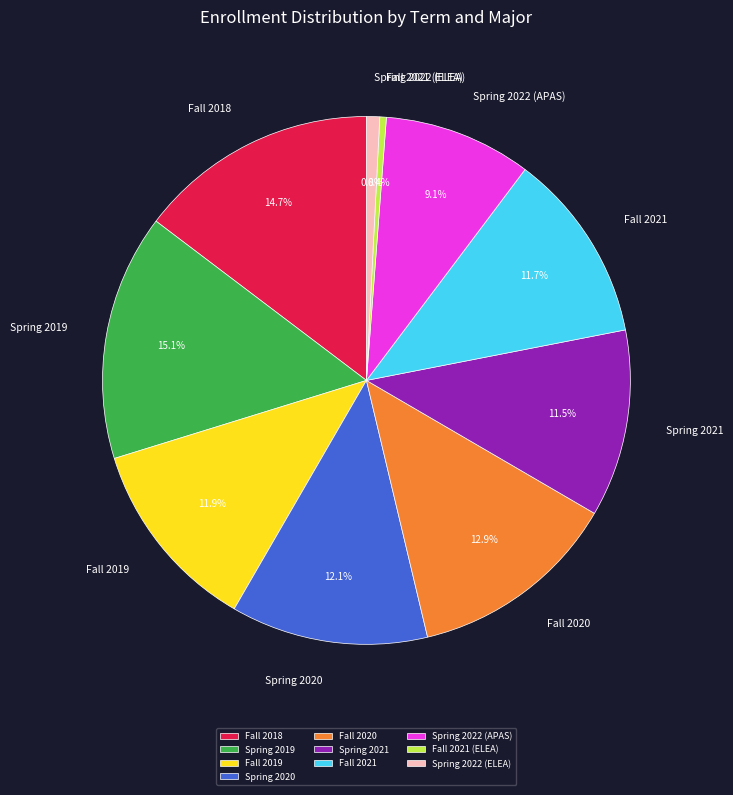

Is it true that Fall 2021 (ELEA) is 9% of the pie?

False